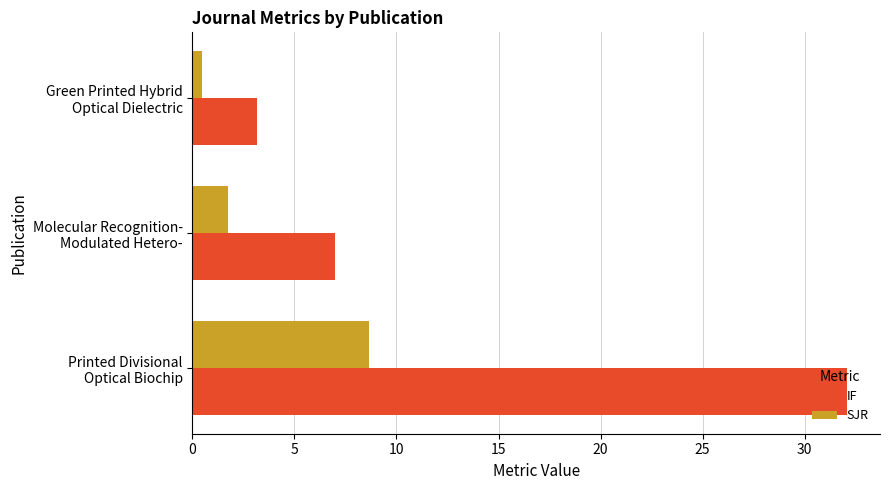

Which series has the largest total across all categories?

IF